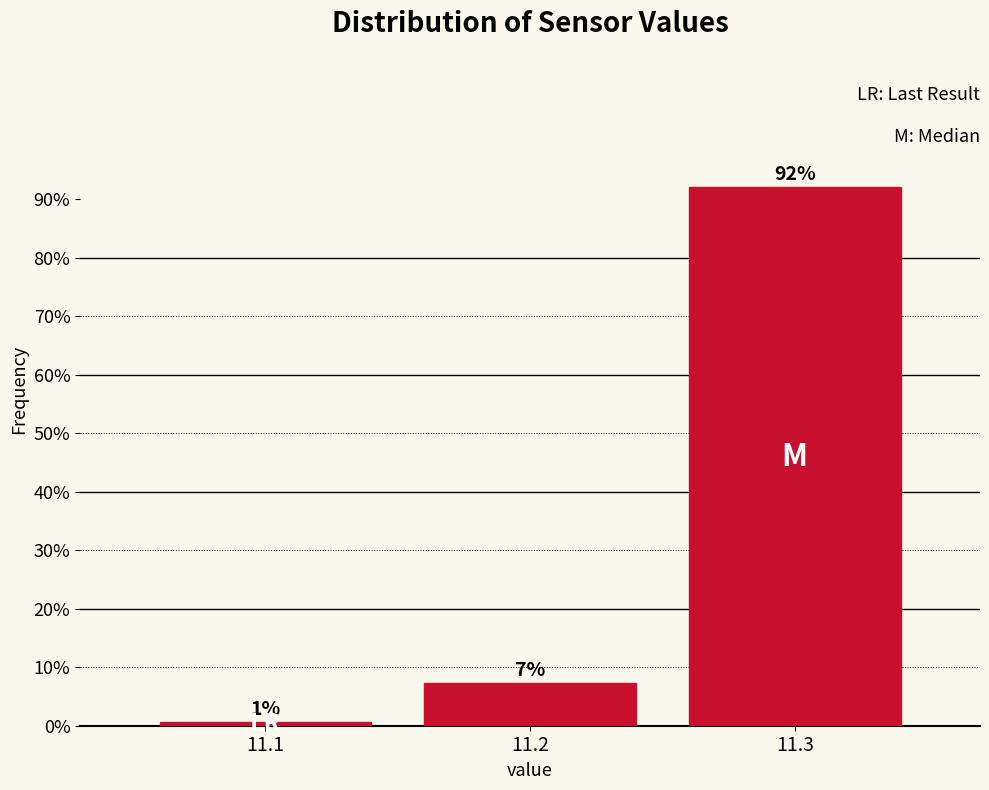

Does the chart contain any negative values?

No